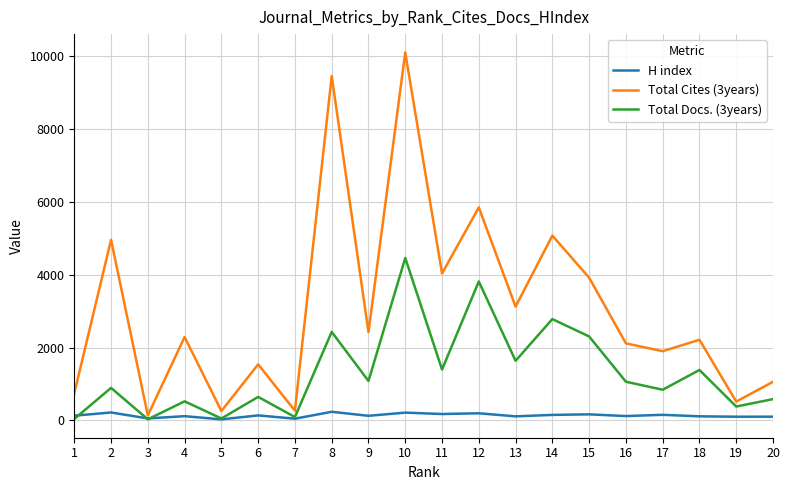

What is the total value across all series at 9?

3631